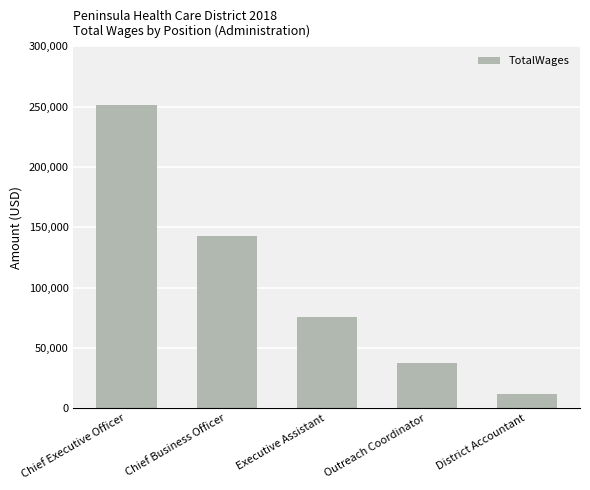

Read the value at Outreach Coordinator, to the nearest 10.

37640